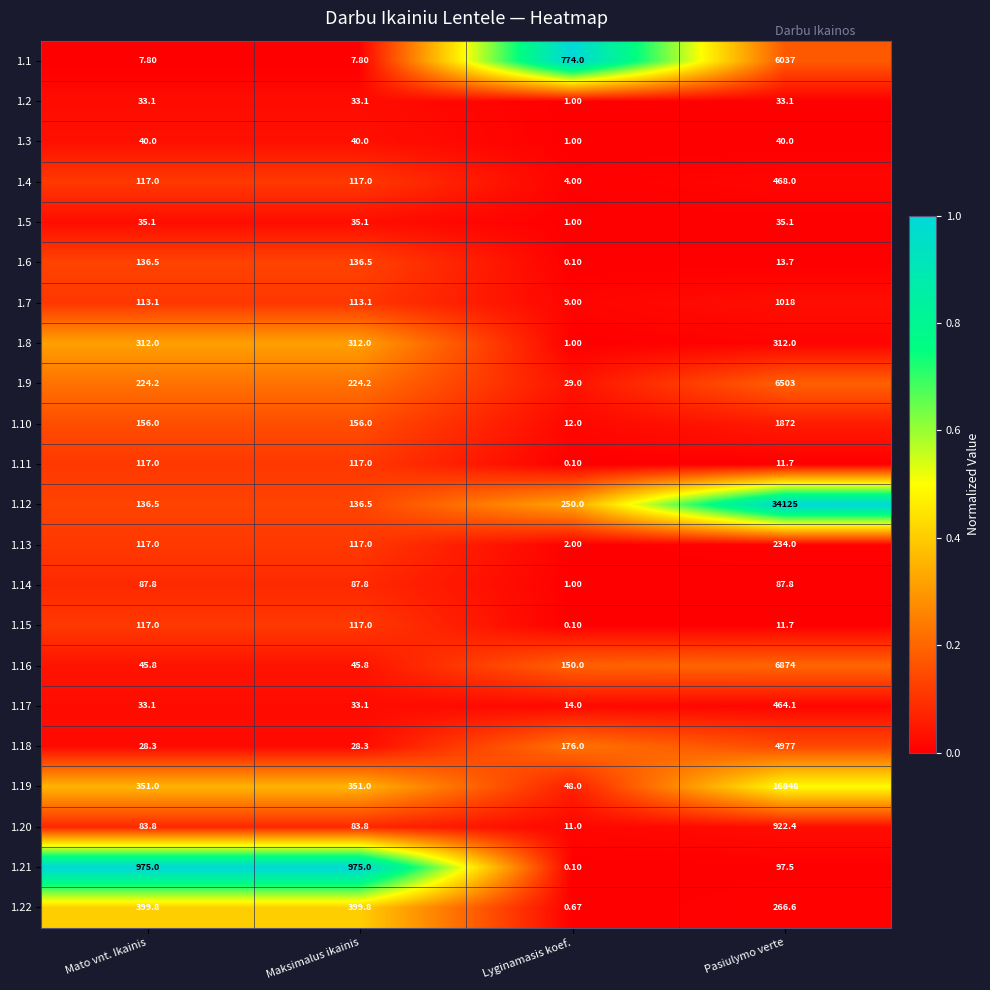

At which category is the sum across all series the highest?

Pasiulymo verte